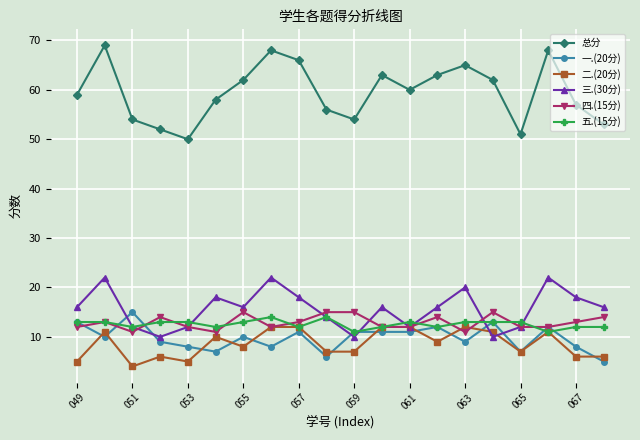

What is the maximum value shown in the chart?

69